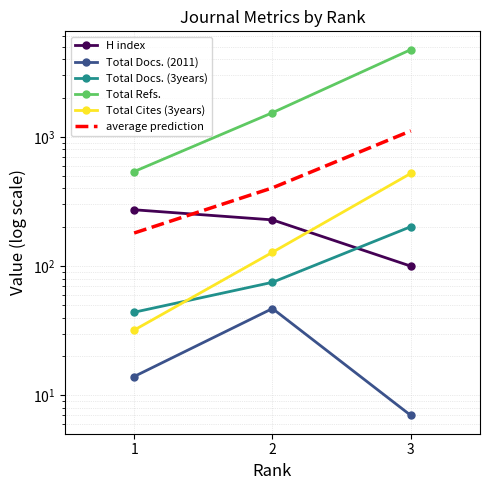

Is the value of H index at 2 greater than the value of Total Docs. (2011) at 1?

Yes